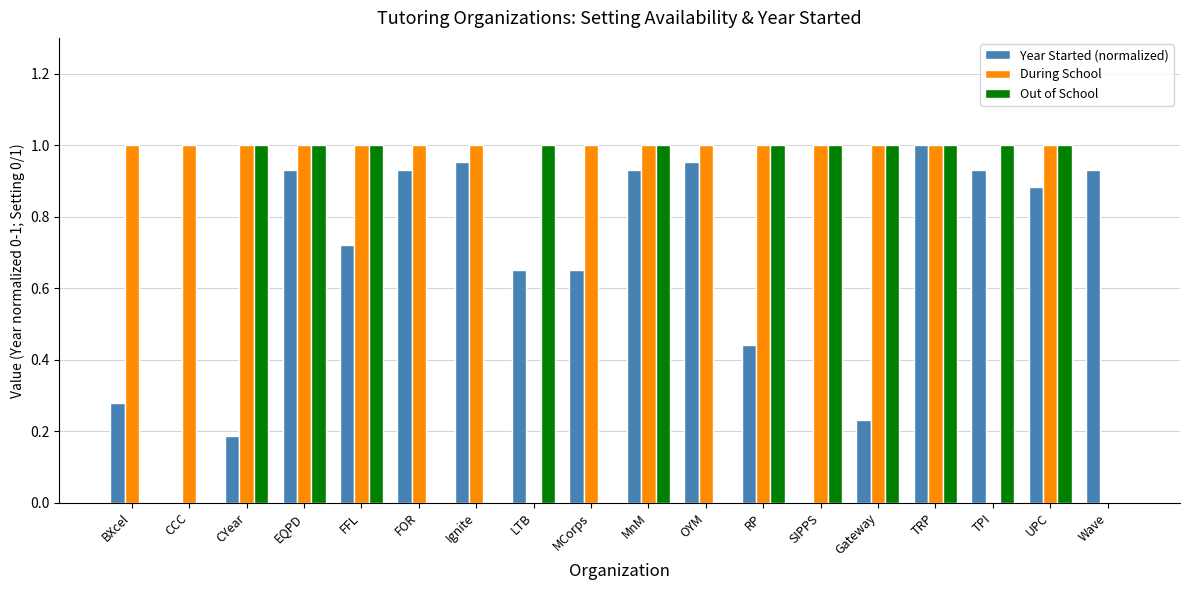

What is the total value across all series at MnM?

2.9